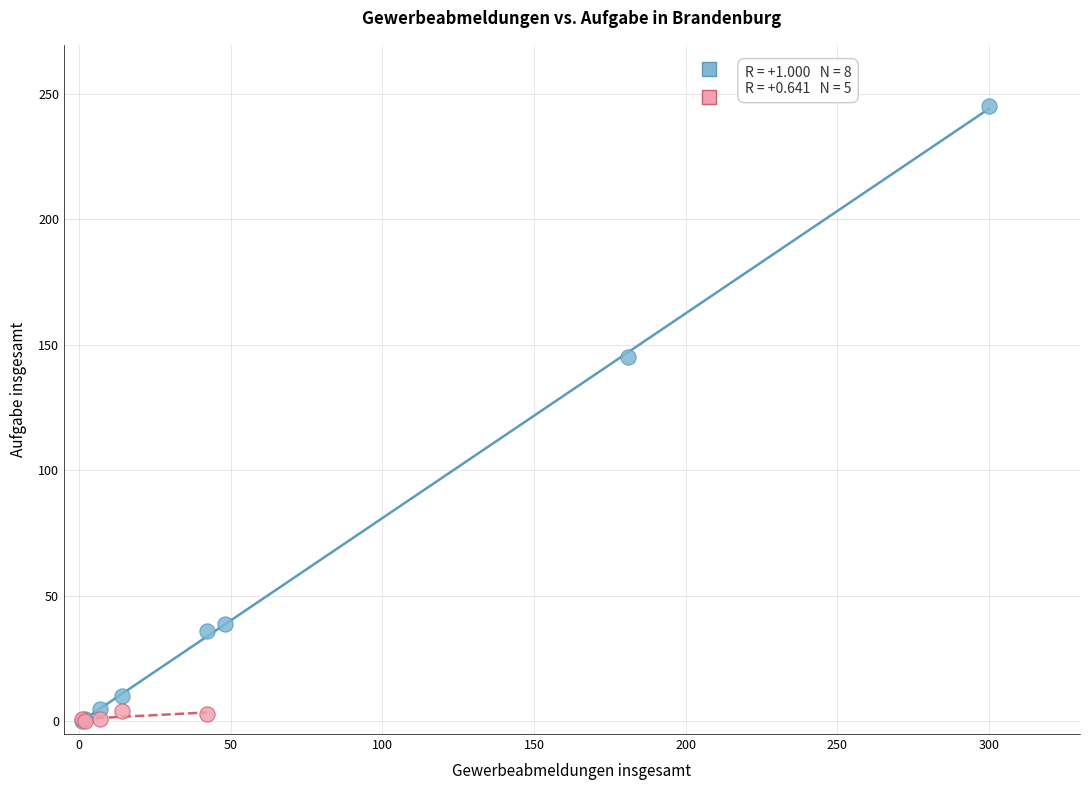

Which series contains the highest Y value?

Gewerbeabmeldungen insgesamt